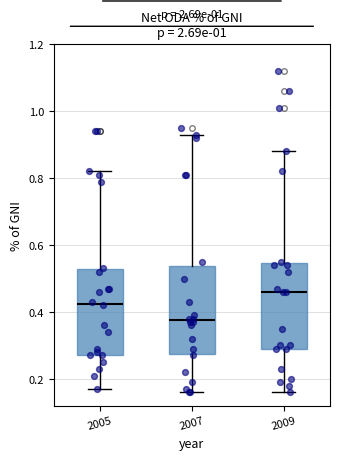

Reading left to right, read every box against the y-axis: the position of its median line, the range the box covers, and the ends of its whiskers. The values are not printed on the chart, so give them approximately, as read against the axis.

2005: median 0.42, box 0.28 to 0.52, whiskers 0.18 to 0.82
2007: median 0.38, box 0.28 to 0.54, whiskers 0.16 to 0.94
2009: median 0.46, box 0.30 to 0.54, whiskers 0.16 to 0.88